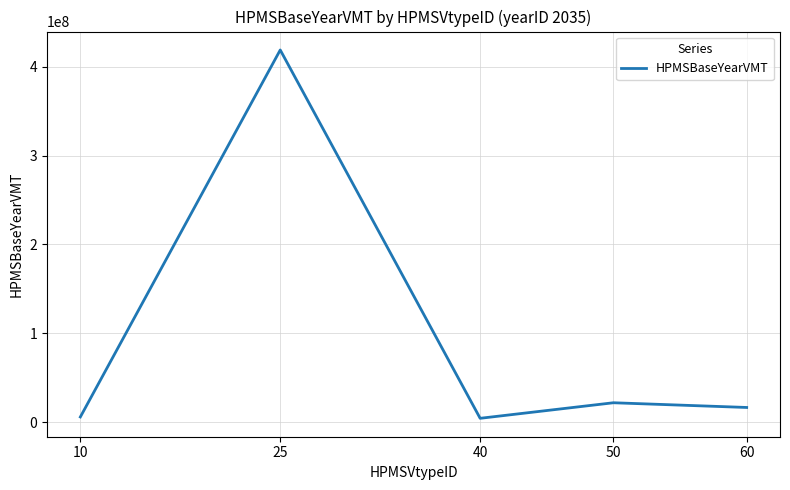

The chart shows a value of 5798747.0 at 10. True or false?

True